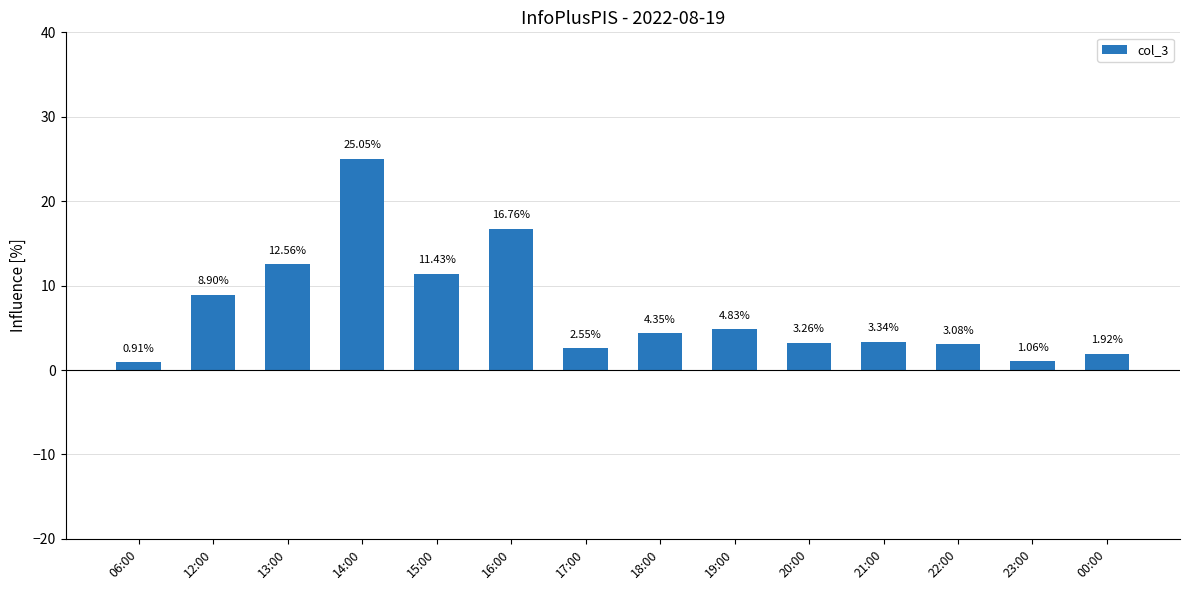

Where is the data nearest to the value 12?

13:00